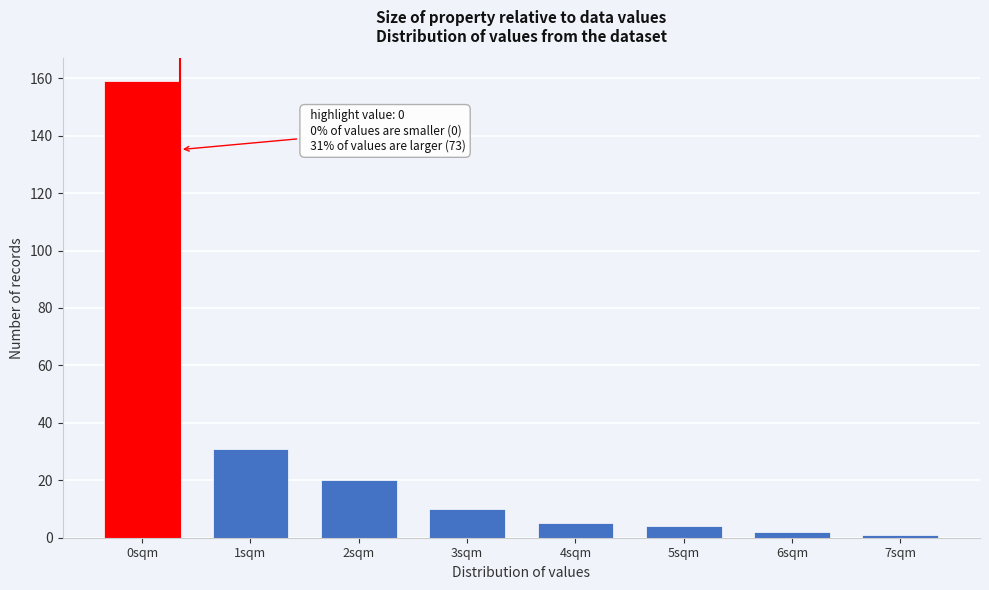

Reading right to left, what are all the values shown in this chart?

7sqm=1	6sqm=2	5sqm=4	4sqm=5	3sqm=10	2sqm=20	1sqm=31	0sqm=159